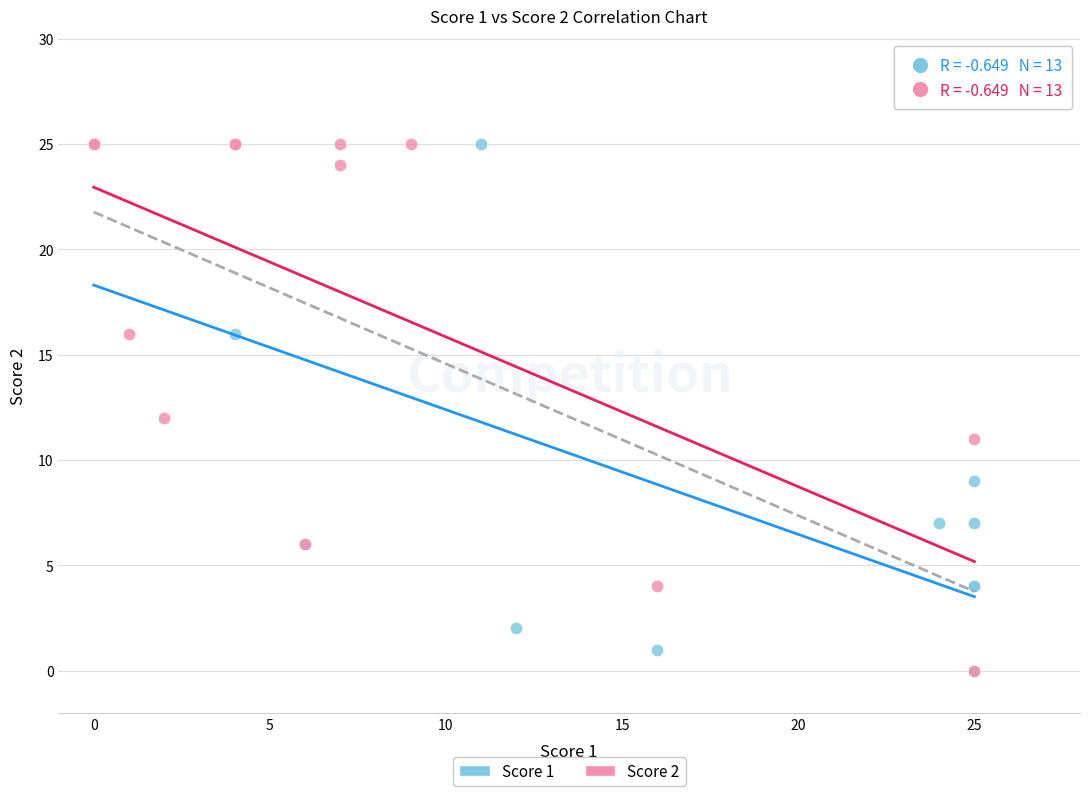

What are all the series names shown in the legend?

Score 1, Score 2